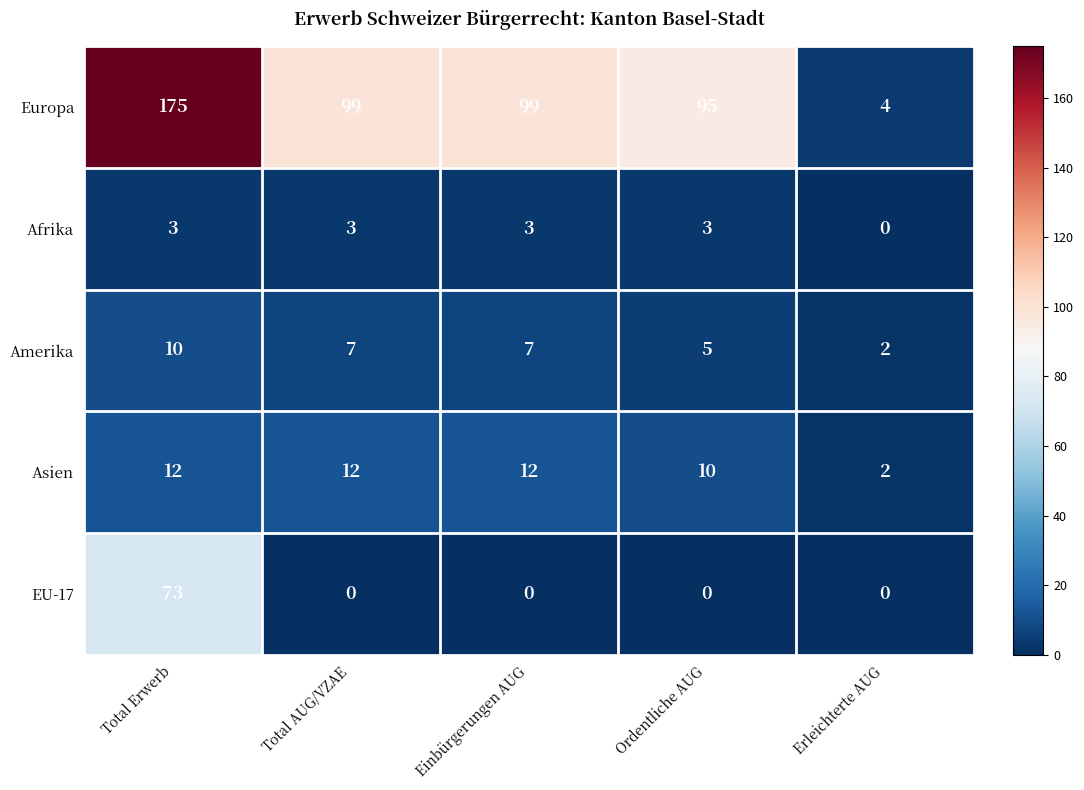

What is the maximum value shown in the chart?

175